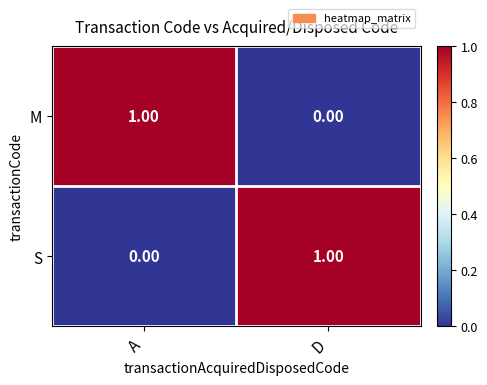

Is the value of M at D greater than the value of S at D?

No